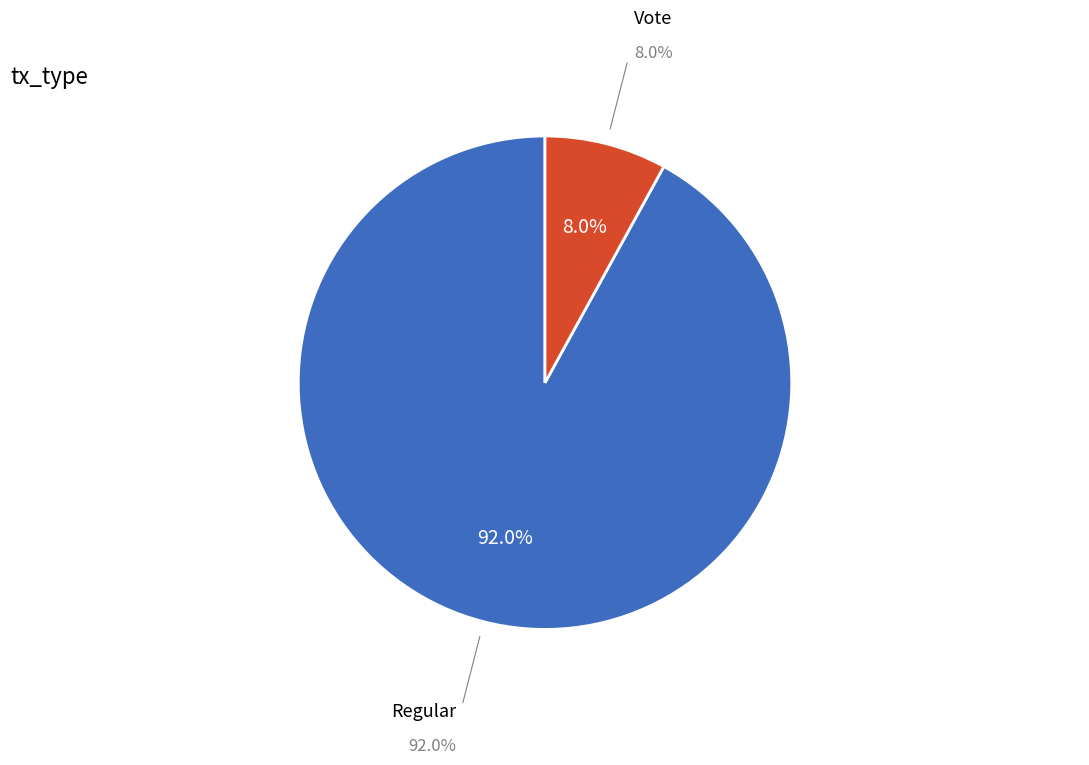

Which has a higher value, Vote or Regular?

Regular